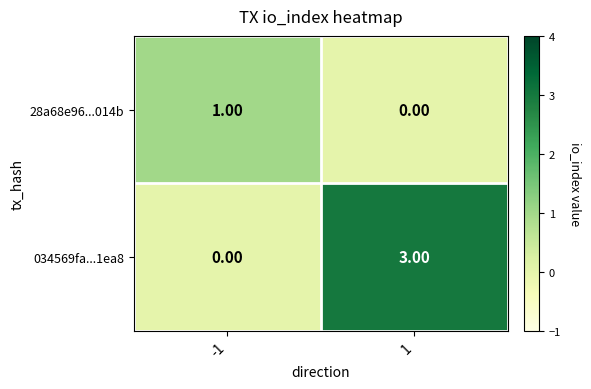

What is the difference between the 034569fa...1ea8 values at -1 and 1?

3